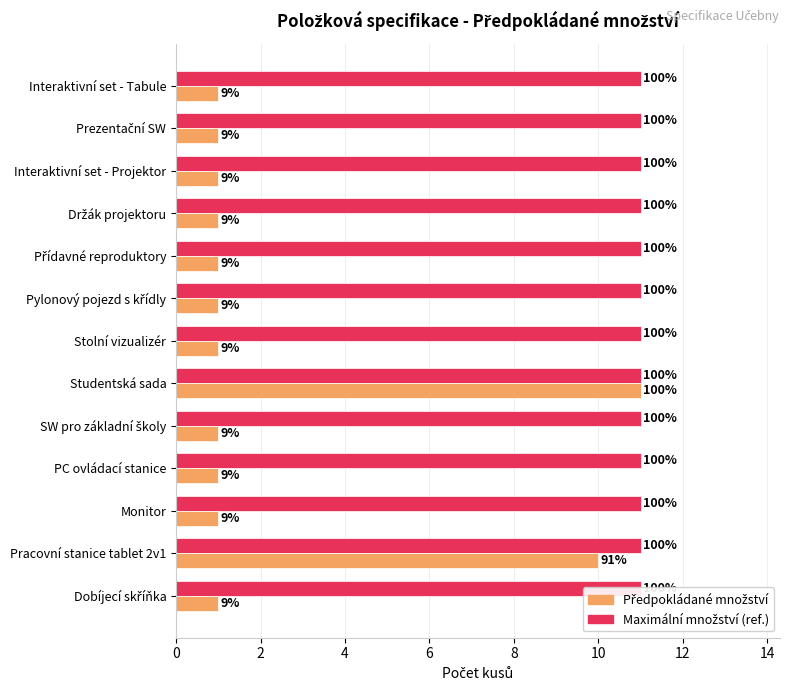

Is it true that Maximální množství equals 0.1 at 6?

False